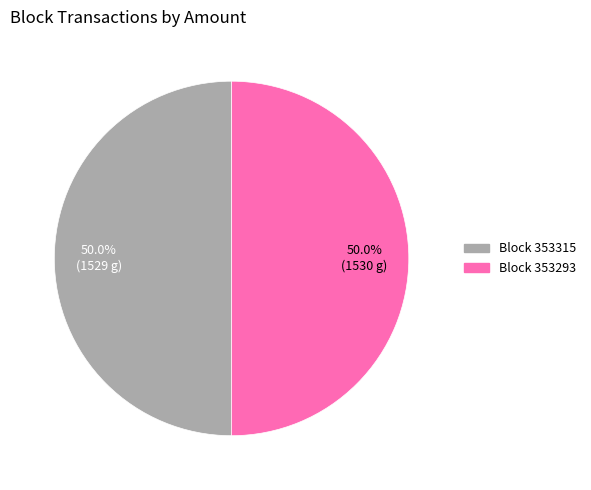

Which category accounts for the majority?

353293